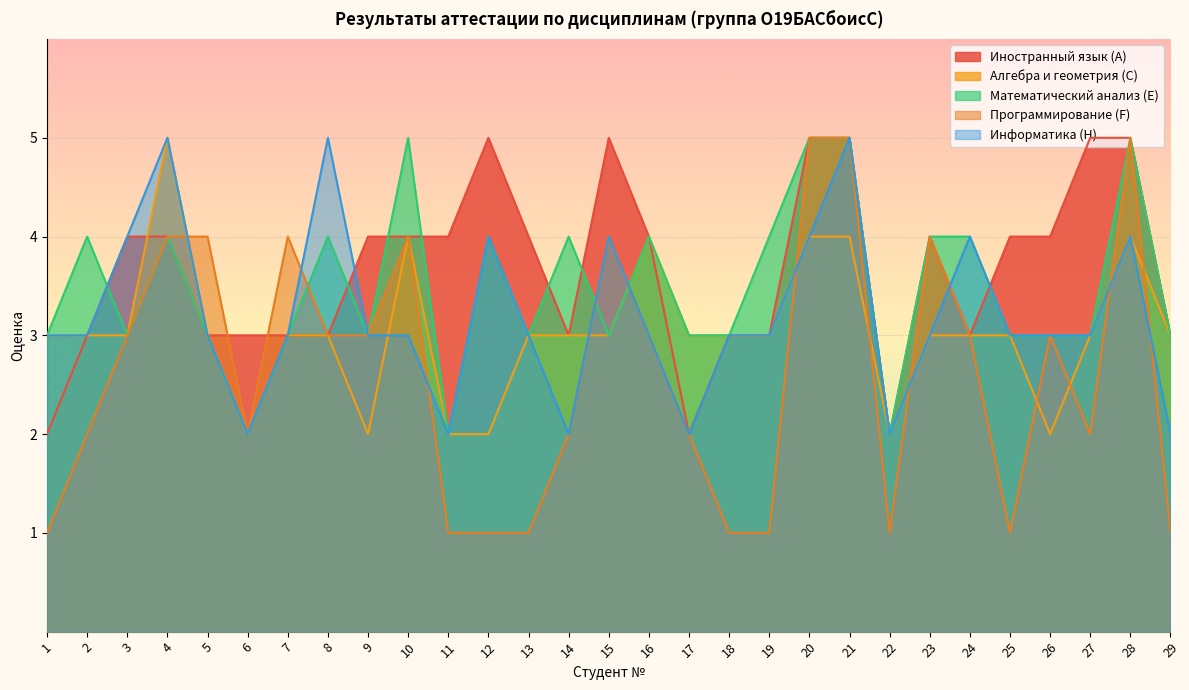

Reading left to right, list all the values displayed in this chart.

Иностранный язык (A): 1=2	2=3	3=4	4=4	5=3	6=3	7=3	8=3	9=4	10=4	11=4	12=5	13=4	14=3	15=5	16=4	17=2	18=3	19=3	20=5	21=5	22=2	23=4	24=3	25=4	26=4	27=5	28=5	29=3
Алгебра и геометрия (C): 1=3	2=3	3=3	4=5	5=3	6=2	7=3	8=3	9=2	10=4	11=2	12=2	13=3	14=3	15=3	16=4	17=3	18=3	19=3	20=4	21=4	22=2	23=3	24=3	25=3	26=2	27=3	28=4	29=3
Математический анализ (E): 1=3	2=4	3=3	4=4	5=3	6=2	7=3	8=4	9=3	10=5	11=2	12=4	13=3	14=4	15=3	16=4	17=3	18=3	19=4	20=5	21=5	22=2	23=4	24=4	25=3	26=3	27=3	28=5	29=3
Программирование (F): 1=1	2=2	3=3	4=4	5=4	6=2	7=4	8=3	9=3	10=4	11=1	12=1	13=1	14=2	15=4	16=3	17=2	18=1	19=1	20=5	21=5	22=1	23=4	24=3	25=1	26=3	27=2	28=5	29=1
Информатика (H): 1=3	2=3	3=4	4=5	5=3	6=2	7=3	8=5	9=3	10=3	11=2	12=4	13=3	14=2	15=4	16=3	17=2	18=3	19=3	20=4	21=5	22=2	23=3	24=4	25=3	26=3	27=3	28=4	29=2